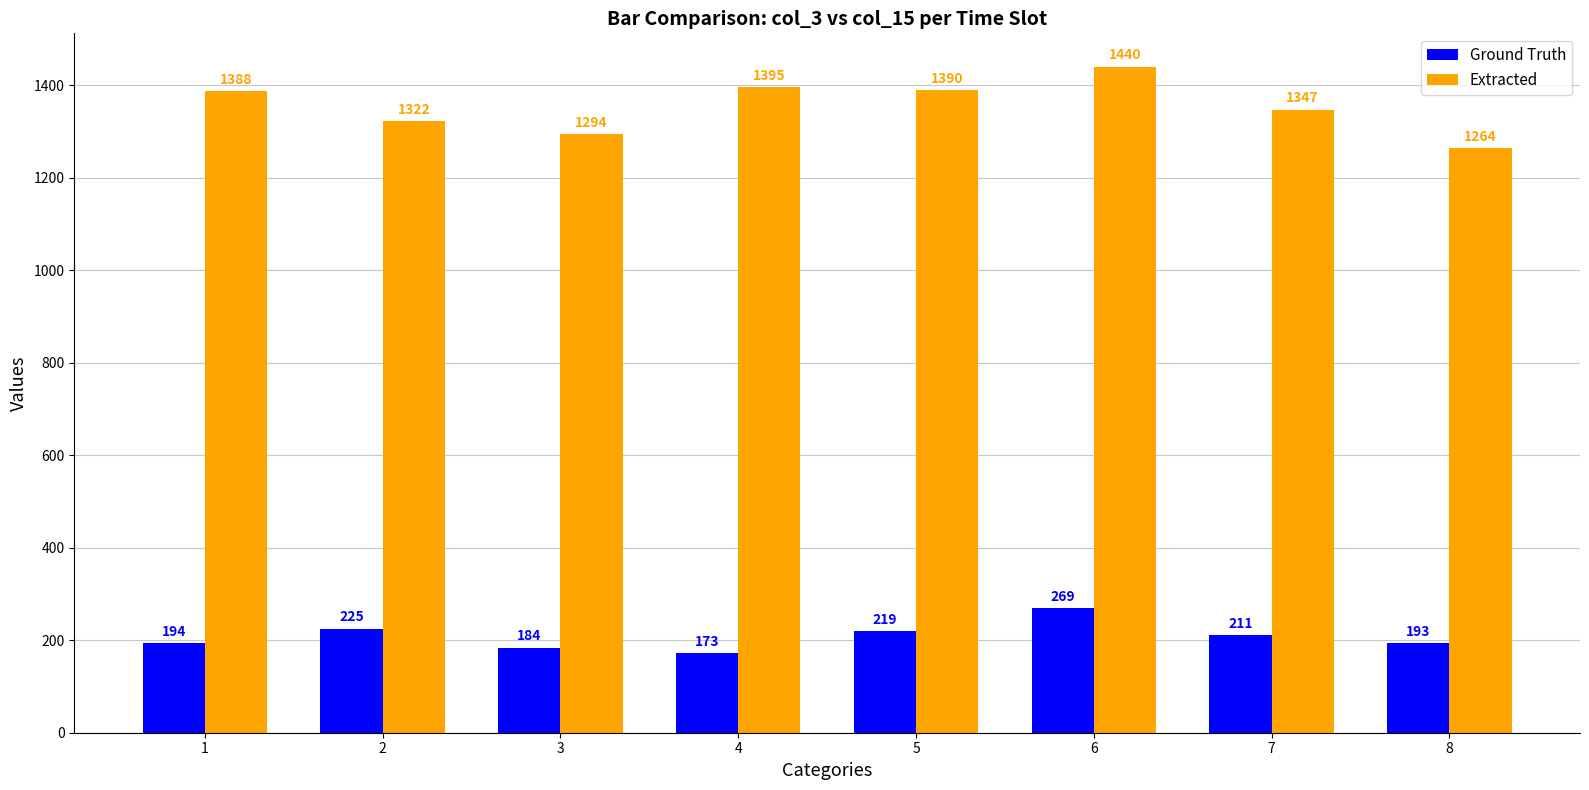

What is the sum of the Ground Truth values at 4 and 5?

392